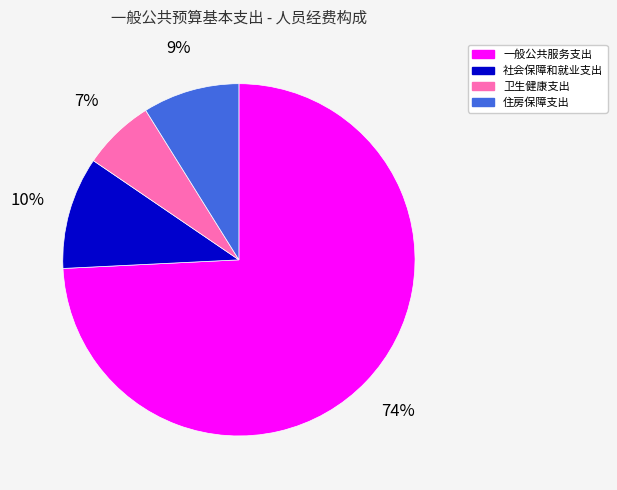

To the nearest percent, what is the combined percentage of 社会保障和就业支出 and 卫生健康支出?

17%